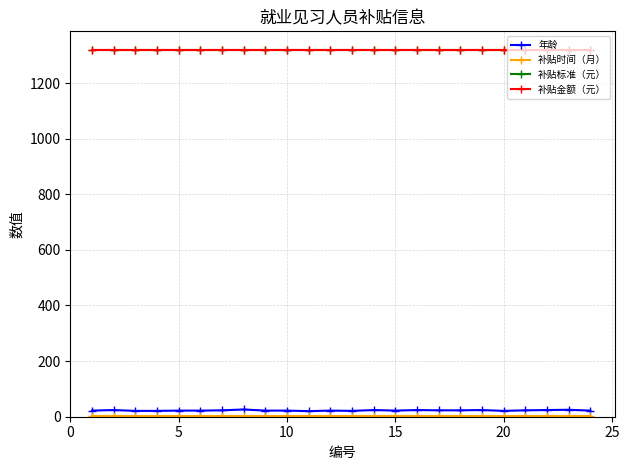

Does the chart display data point markers on the line(s)?

Yes